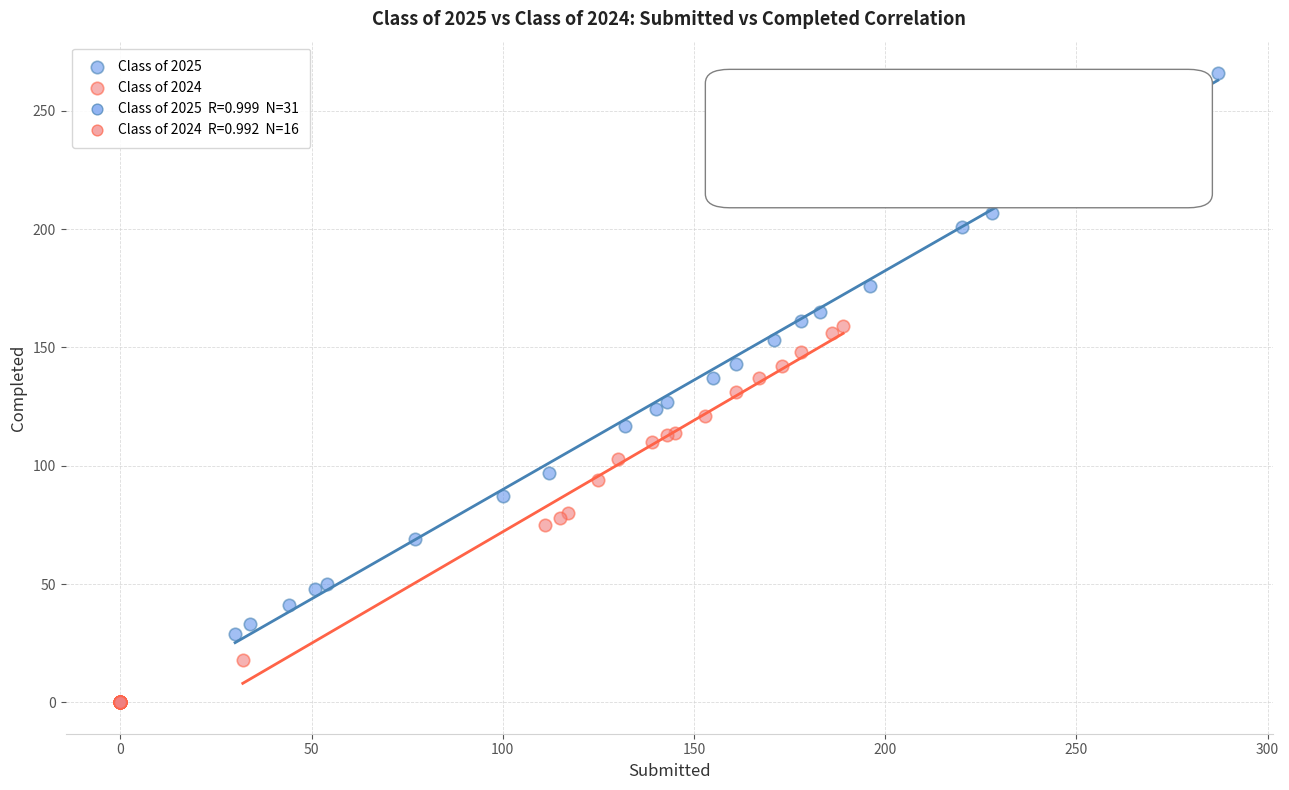

Which series contains the lowest Y value?

Class of 2024